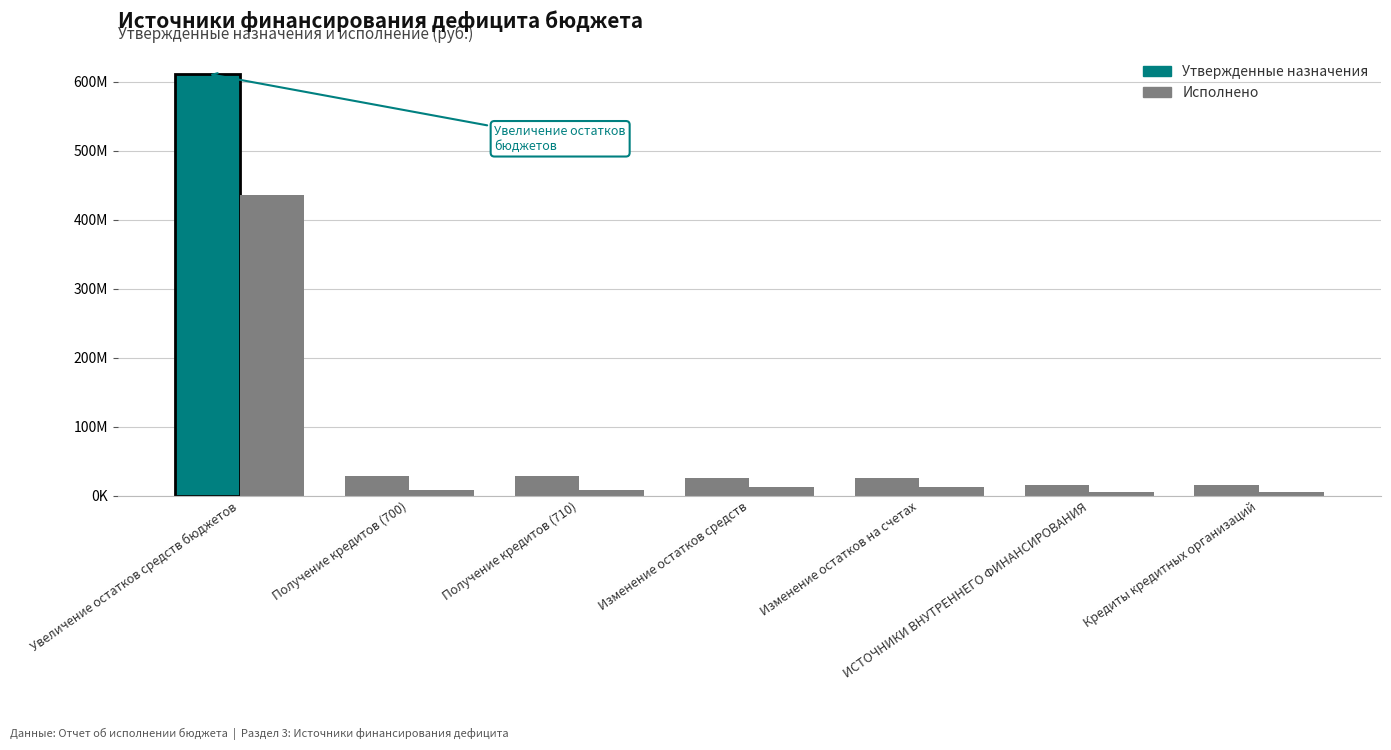

Does the chart contain stacked bars?

No